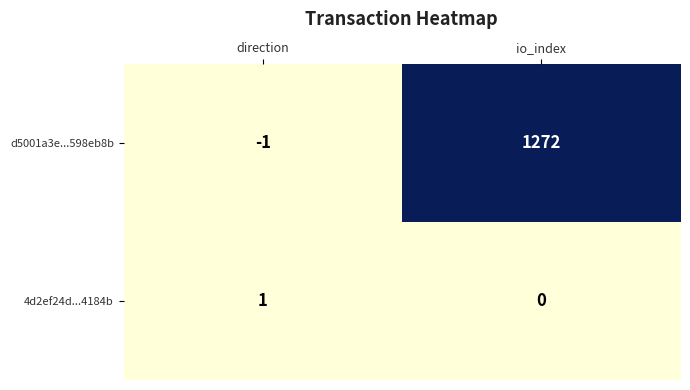

What is the difference between the maximum and minimum values in the d5001a3e...598eb8b series?

1273